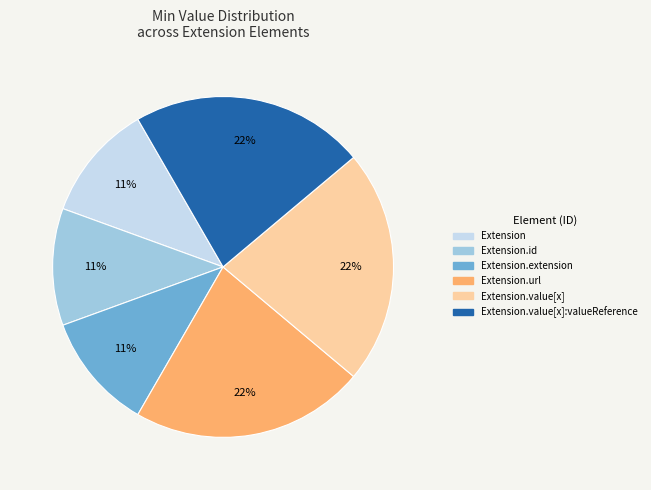

Does any single category account for the majority?

No